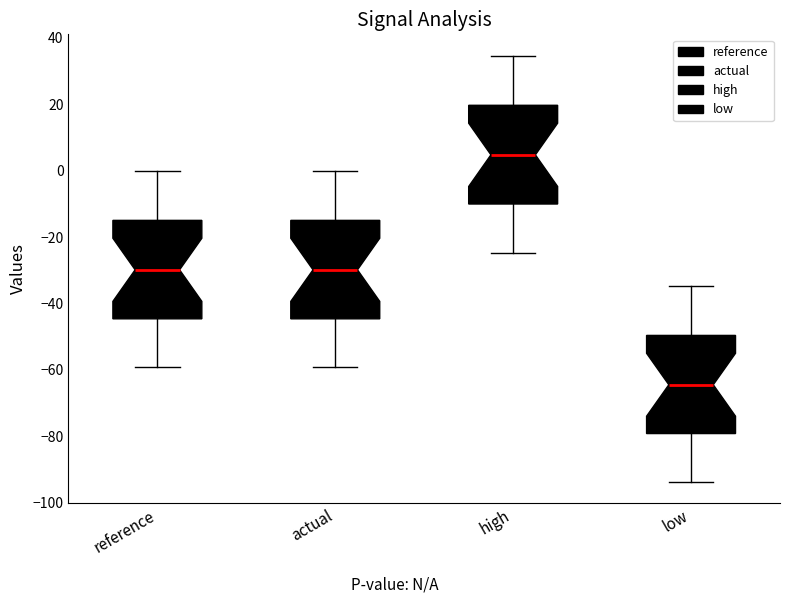

Where is the lower edge of the box for low on the y-axis? The values are not printed on the chart, so give them approximately, as read against the axis.

-80